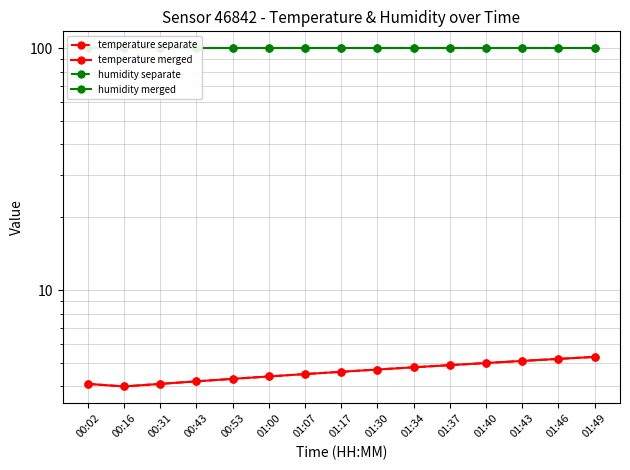

Which has a higher value, 01:30 or 01:37?

01:37